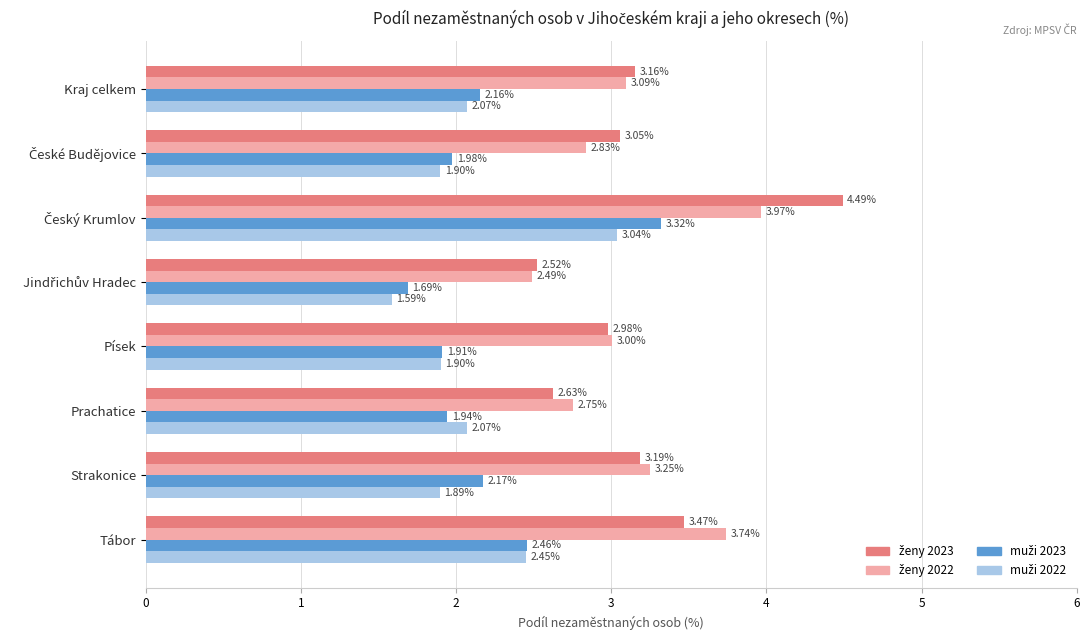

What is the difference between the highest and lowest values at Písek?

1.1